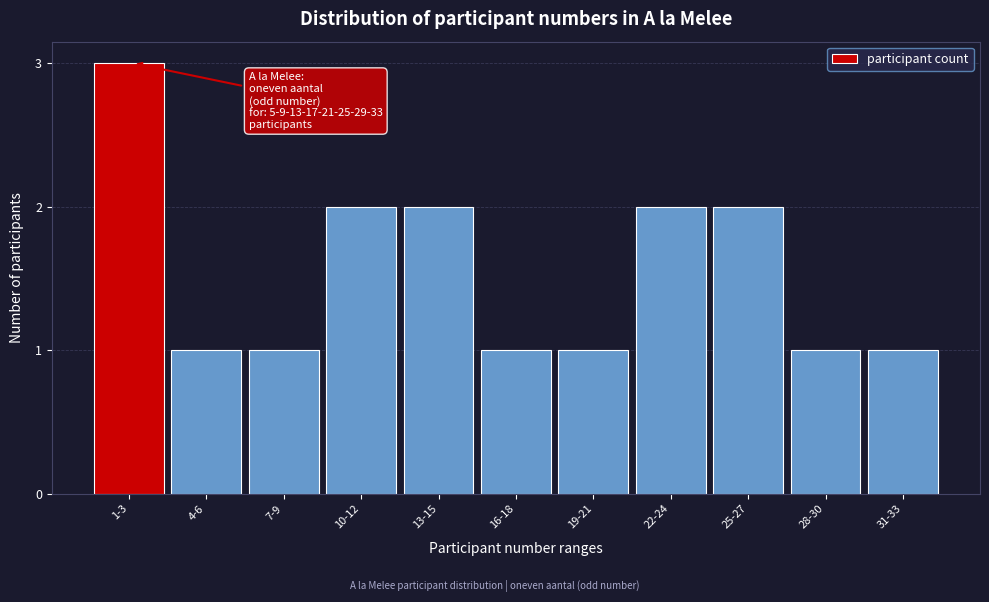

Reading right to left, what are all the values shown in this chart?

1	1	2	2	1	1	2	2	1	1	3